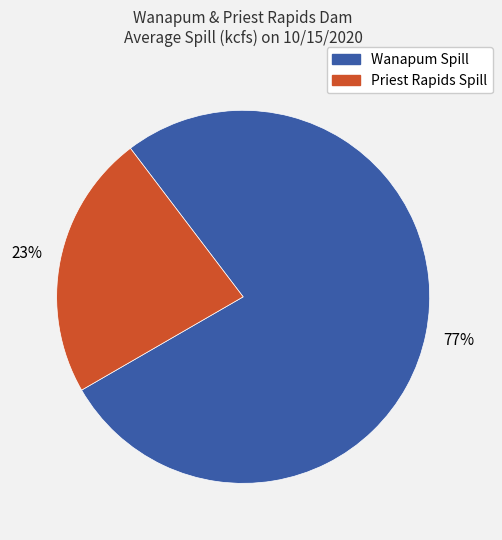

Which slice is the smallest?

Priest Rapids Spill